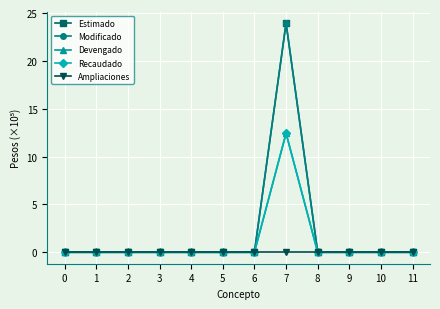

Does the chart have visible grid lines?

Yes